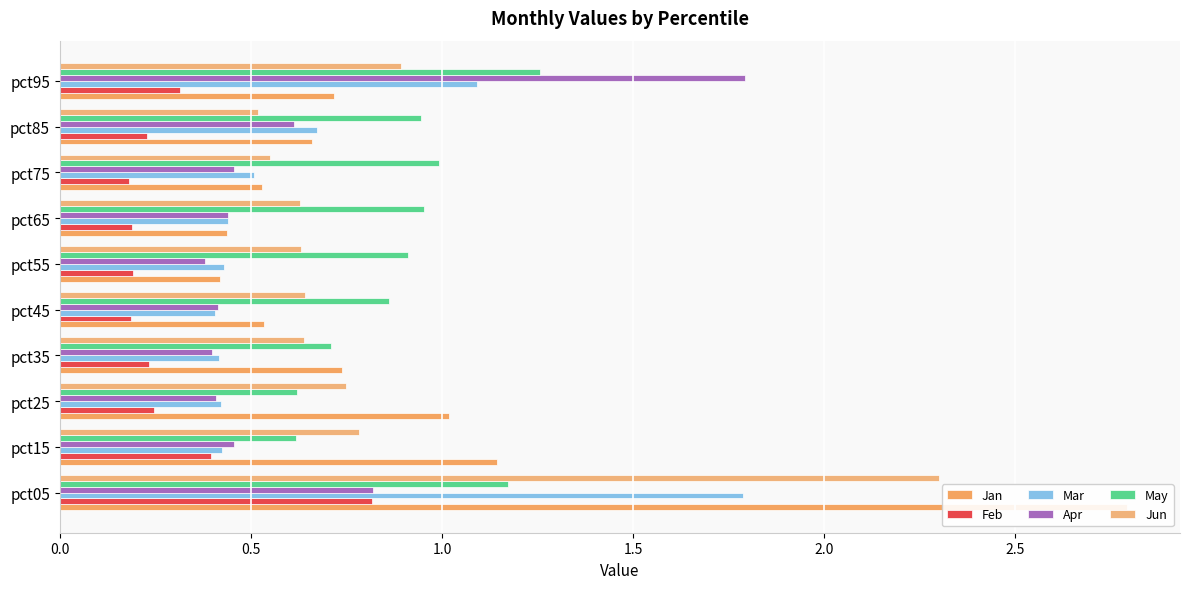

What is the highest value of the Feb series?

0.8